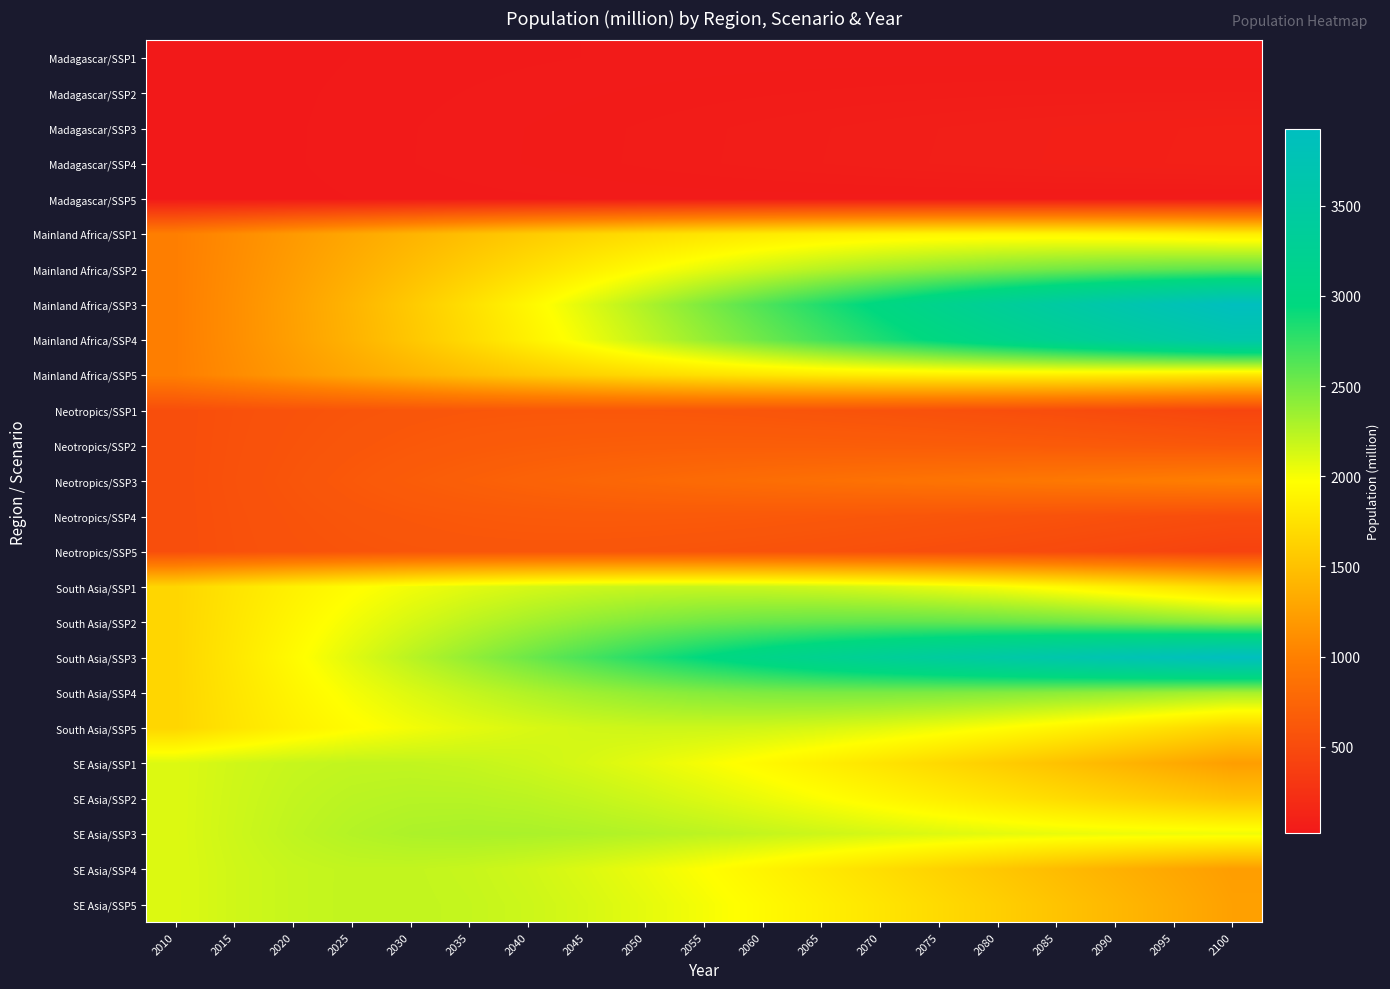

Which series has the largest total across all categories?

South Asia/SSP3